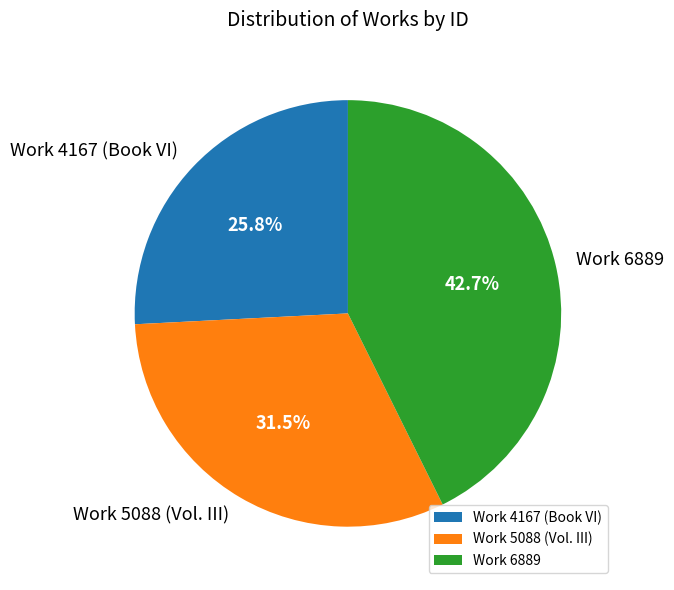

Between Work 6889 and Work 4167 (Book VI), which is larger?

Work 6889